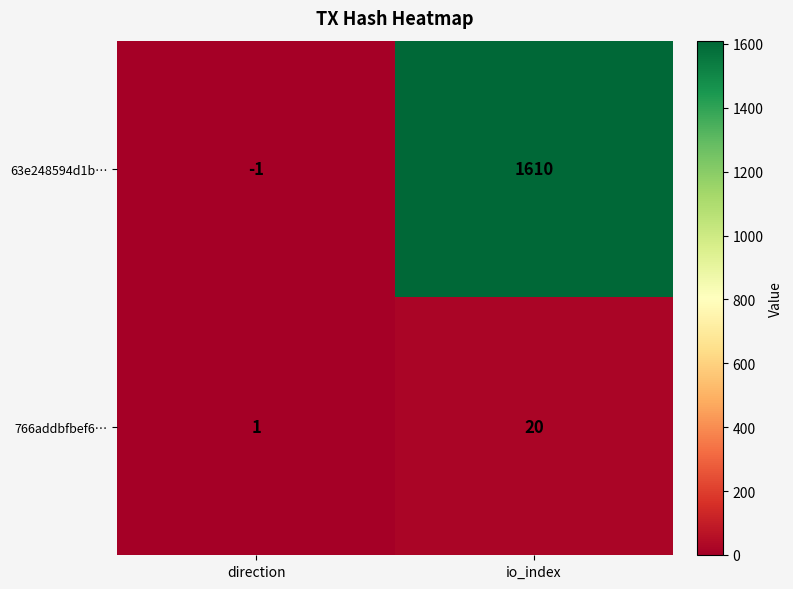

At which category does the chart reach its minimum across all series?

direction